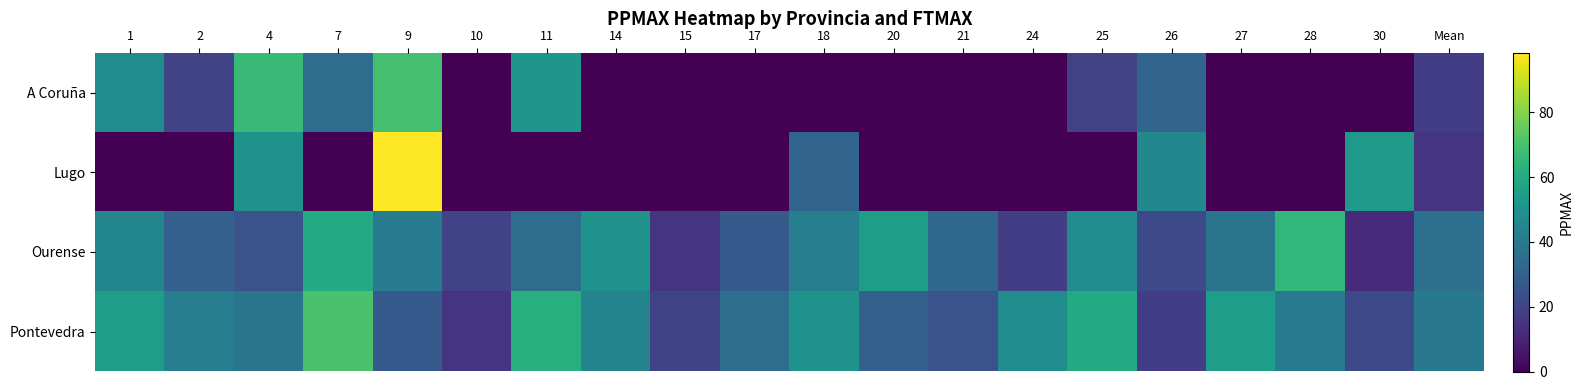

Reading left to right, list all the values displayed in this chart.

A Coruña: 1=48.0	2=20.2	4=66.4	7=35.1	9=69.2	10=0.0	11=51.8	14=0.0	15=0.0	17=0.0	18=0.0	20=0.0	21=0.0	24=0.0	25=19.2	26=32.1	27=0.0	28=0.0	30=0.0	Mean=18.0
Lugo: 1=0.0	2=0.0	4=50.7	7=0.0	9=98.4	10=0.0	11=0.0	14=0.0	15=0.0	17=0.0	18=31.8	20=0.0	21=0.0	24=0.0	25=0.0	26=45.9	27=0.0	28=0.0	30=53.3	Mean=14.7
Ourense: 1=45.0	2=30.0	4=25.0	7=60.0	9=40.0	10=20.0	11=35.0	14=50.0	15=15.0	17=28.0	18=42.0	20=55.0	21=33.0	24=18.0	25=48.0	26=22.0	27=38.0	28=65.0	30=12.0	Mean=35.8
Pontevedra: 1=55.0	2=42.0	4=38.0	7=70.0	9=28.0	10=15.0	11=62.0	14=44.0	15=20.0	17=35.0	18=50.0	20=30.0	21=25.0	24=48.0	25=60.0	26=18.0	27=55.0	28=40.0	30=22.0	Mean=39.8